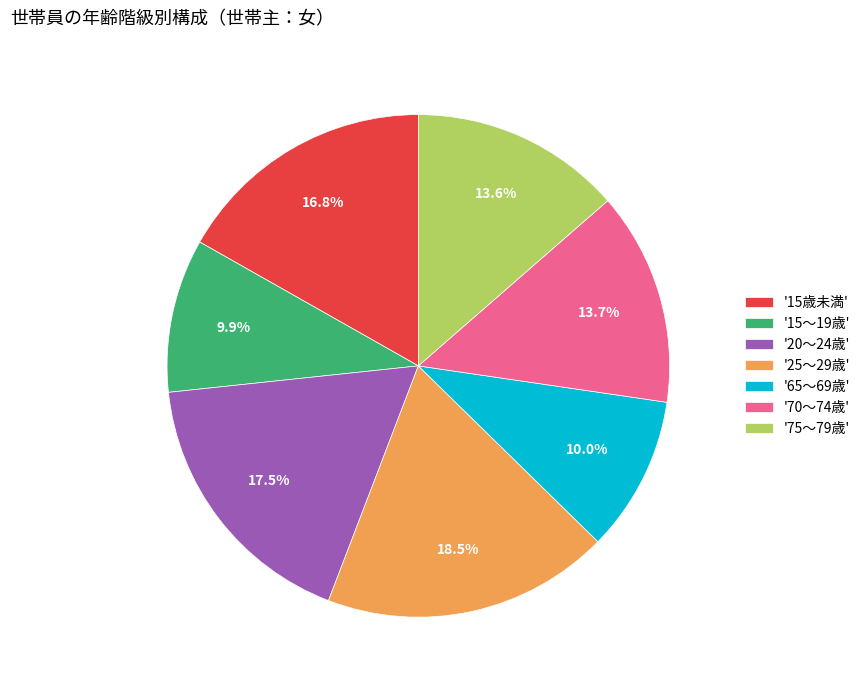

Which has a higher value, '15歳未満' or '20～24歳'?

'20～24歳'